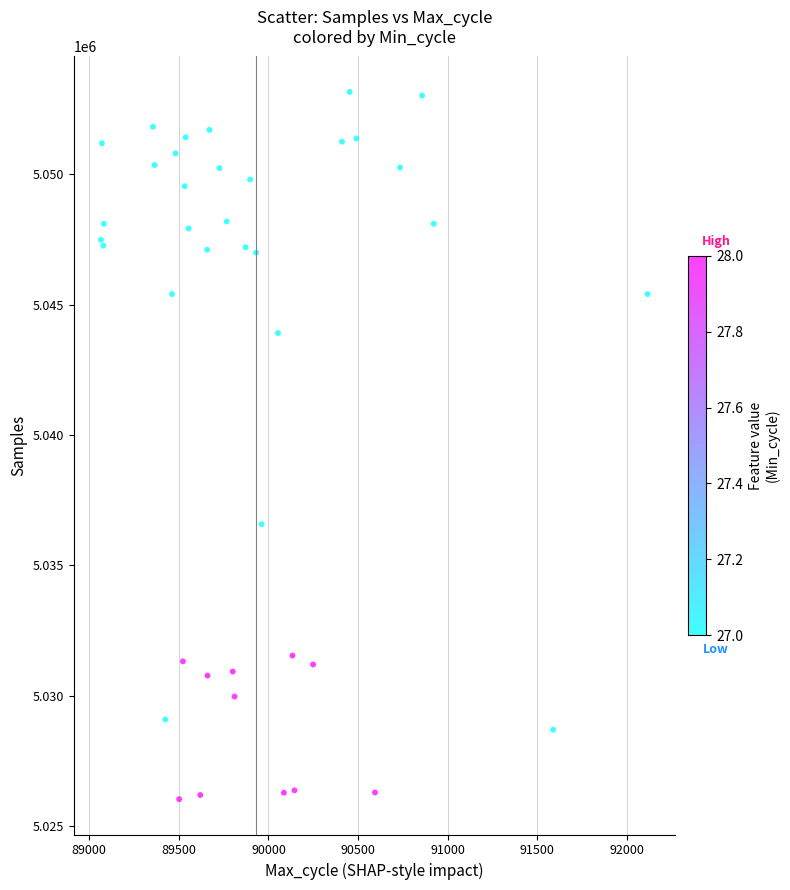

What Y value in the scatter plot is closest to 5039594?

5036575